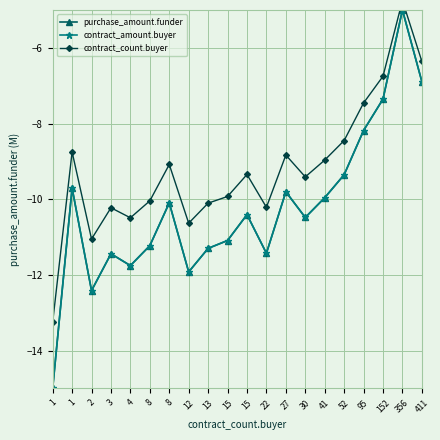

Which has a higher value, 8 or 13?

8